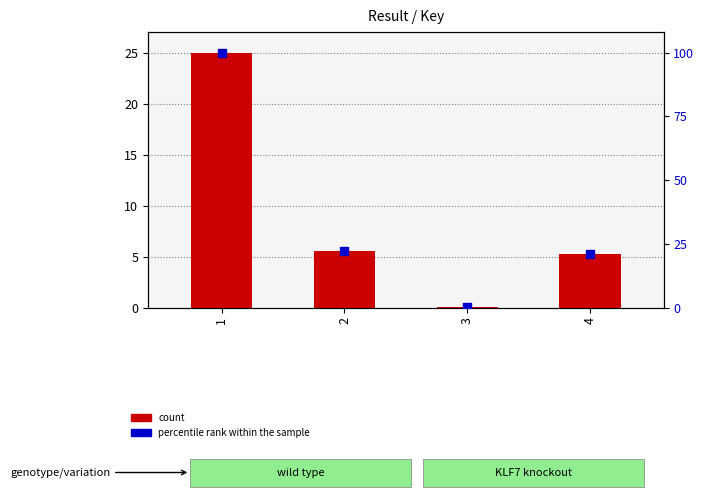

Is the value of percentile rank within the sample at 4 greater than the value of Key (scaled) at 1?

No